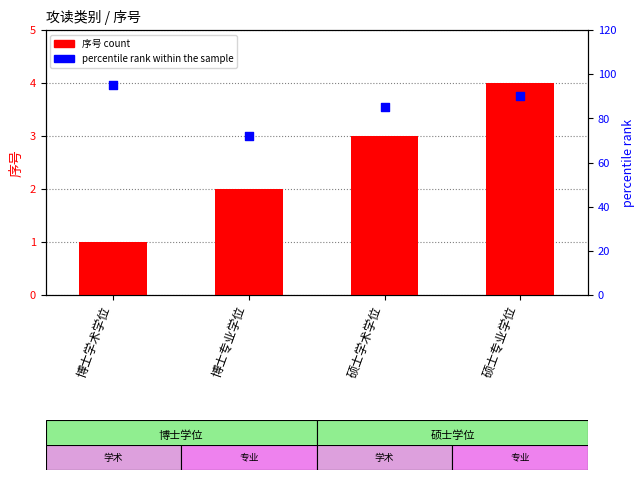

Which series reaches the minimum Y coordinate?

序号